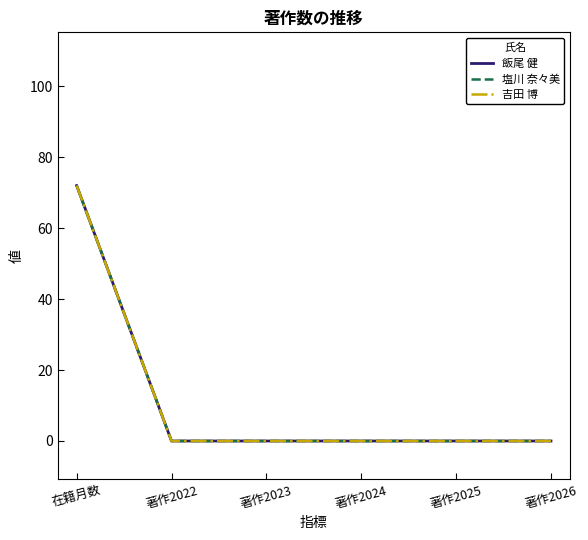

Is this an area chart (filled region under the line)?

No